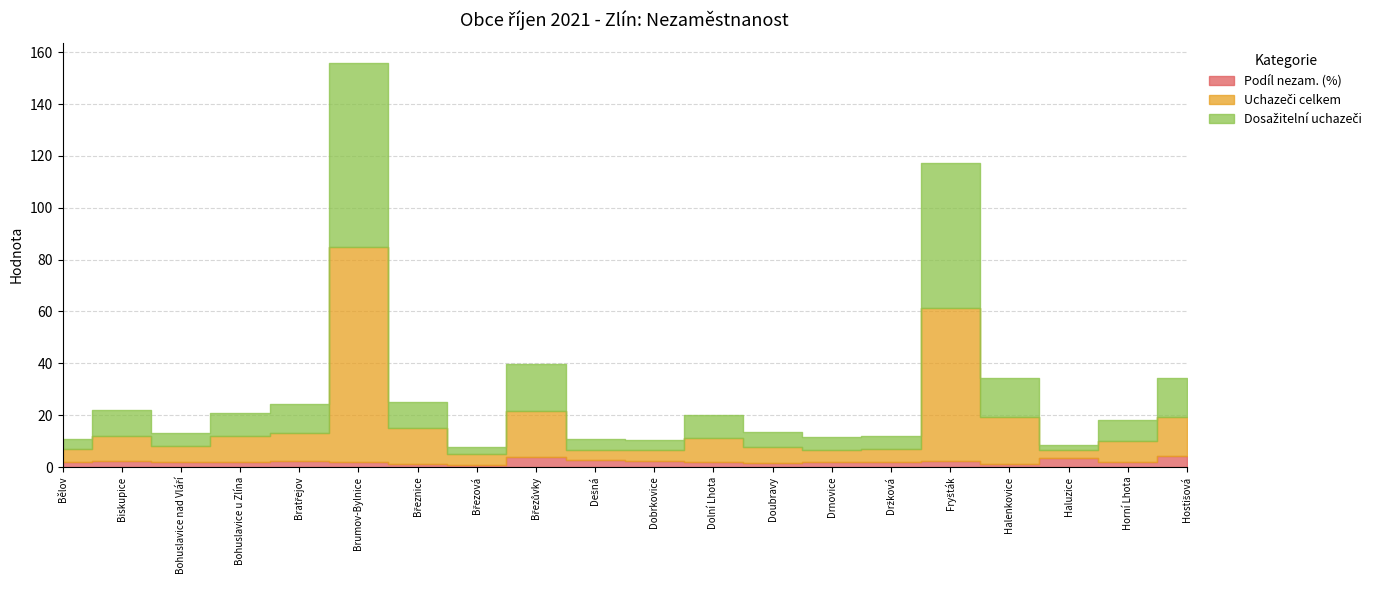

The value of Uchazeči celkem at Halenkovice is 18.0. True or false?

True